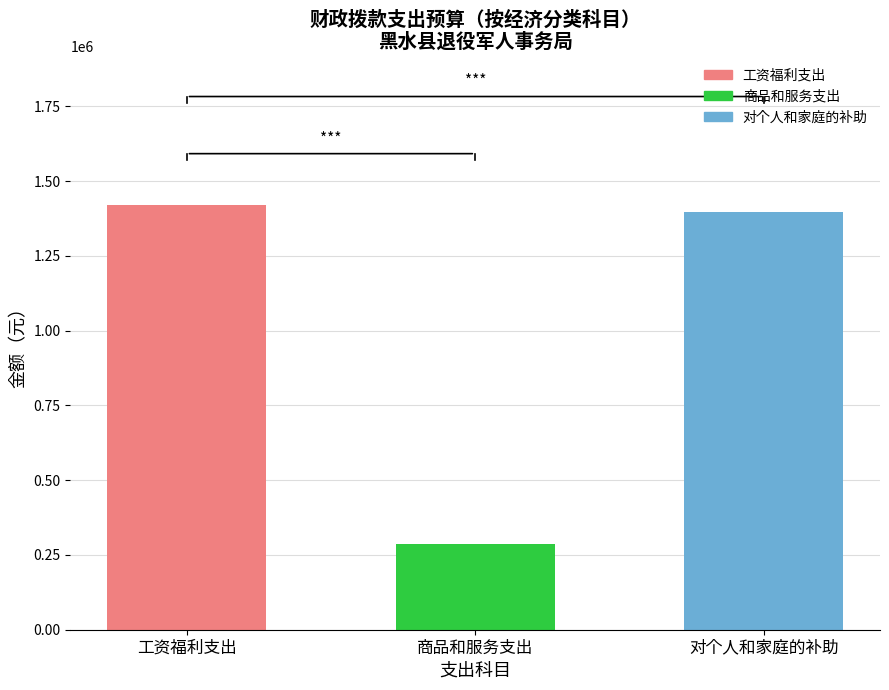

What is the maximum value shown in the chart?

1421368.8